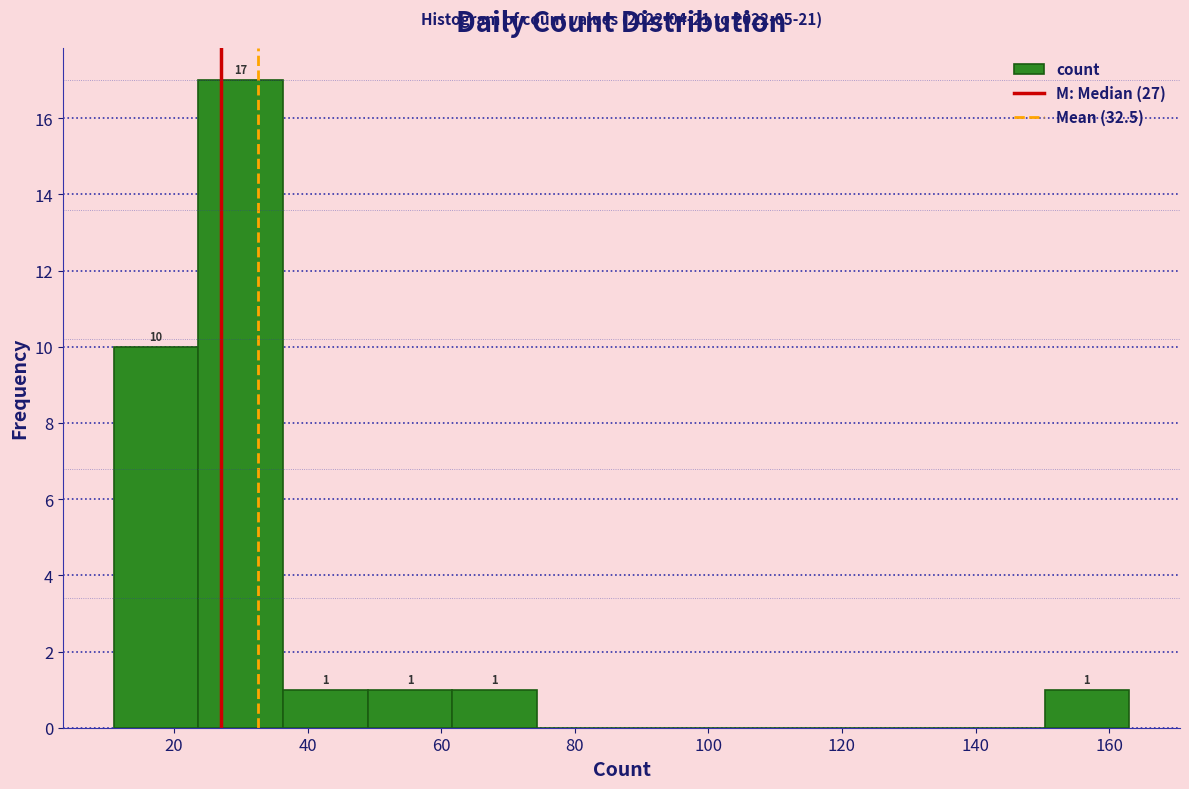

Which range on the x-axis has the tallest bar?

24 to 36